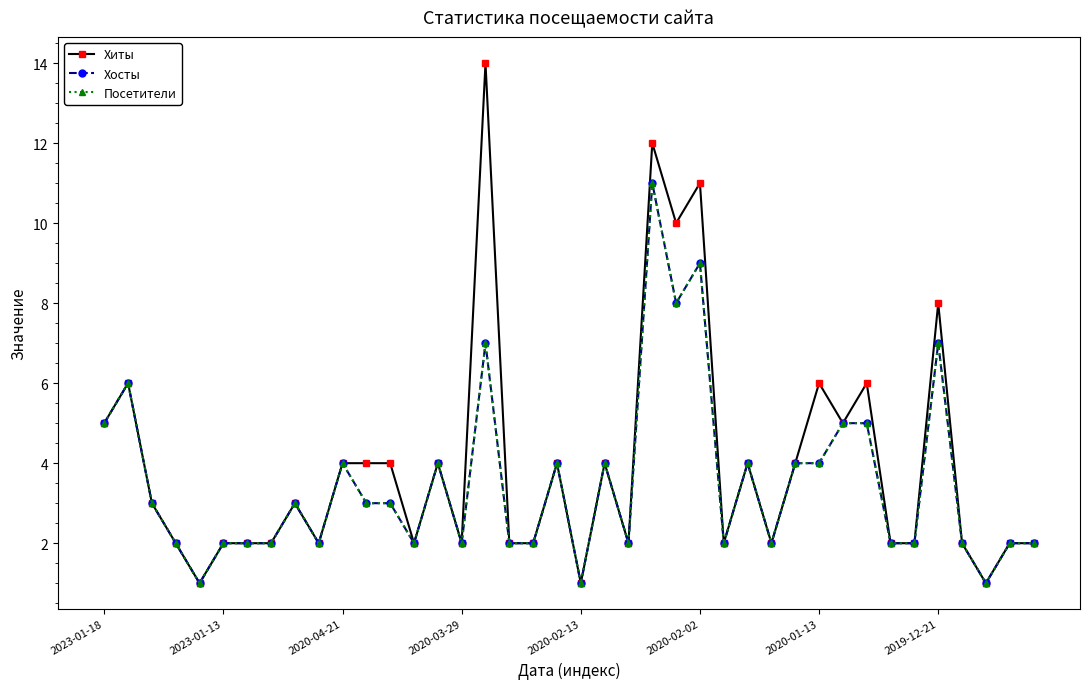

What is the average value of the Посетители series?

4